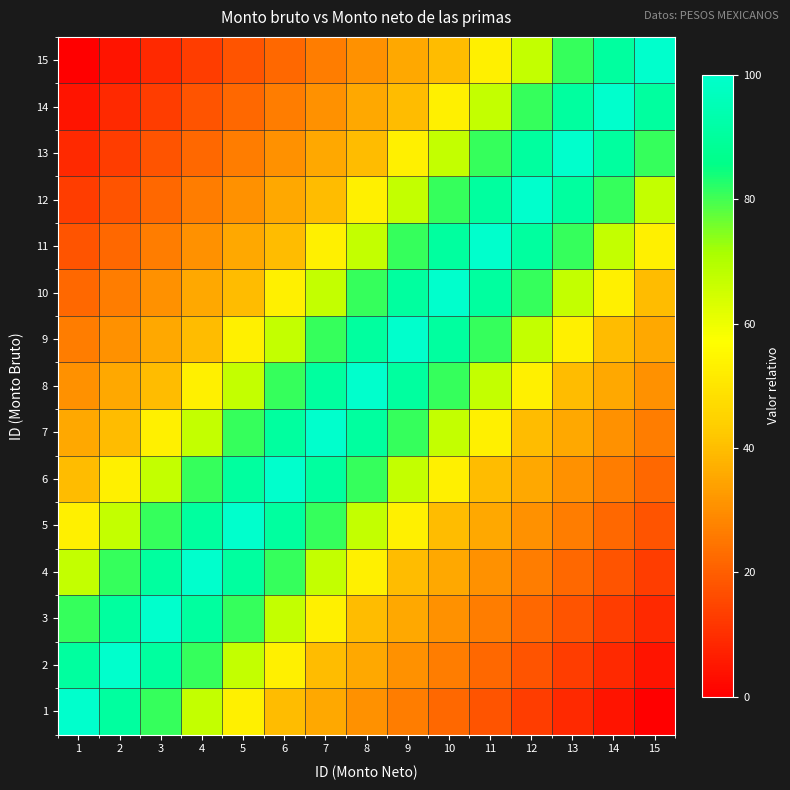

Reading right to left, list all the values displayed in this chart.

1: 15=0.0	14=4.4	13=8.8	12=13.2	11=17.6	10=22.0	9=26.4	8=30.8	7=35.2	6=39.6	5=52.9	4=67.1	3=81.0	2=90.5	1=100.0
2: 15=4.4	14=8.8	13=13.2	12=17.6	11=22.0	10=26.4	9=30.8	8=35.2	7=39.6	6=52.9	5=67.1	4=81.0	3=90.5	2=100.0	1=90.5
3: 15=8.8	14=13.2	13=17.6	12=22.0	11=26.4	10=30.8	9=35.2	8=39.6	7=52.9	6=67.1	5=81.0	4=90.5	3=100.0	2=90.5	1=81.0
4: 15=13.2	14=17.6	13=22.0	12=26.4	11=30.8	10=35.2	9=39.6	8=52.9	7=67.1	6=81.0	5=90.5	4=100.0	3=90.5	2=81.0	1=67.1
5: 15=17.6	14=22.0	13=26.4	12=30.8	11=35.2	10=39.6	9=52.9	8=67.1	7=81.0	6=90.5	5=100.0	4=90.5	3=81.0	2=67.1	1=52.9
6: 15=22.0	14=26.4	13=30.8	12=35.2	11=39.6	10=52.9	9=67.1	8=81.0	7=90.5	6=100.0	5=90.5	4=81.0	3=67.1	2=52.9	1=39.6
7: 15=26.4	14=30.8	13=35.2	12=39.6	11=52.9	10=67.1	9=81.0	8=90.5	7=100.0	6=90.5	5=81.0	4=67.1	3=52.9	2=39.6	1=35.2
8: 15=30.8	14=35.2	13=39.6	12=52.9	11=67.1	10=81.0	9=90.5	8=100.0	7=90.5	6=81.0	5=67.1	4=52.9	3=39.6	2=35.2	1=30.8
9: 15=35.2	14=39.6	13=52.9	12=67.1	11=81.0	10=90.5	9=100.0	8=90.5	7=81.0	6=67.1	5=52.9	4=39.6	3=35.2	2=30.8	1=26.4
10: 15=39.6	14=52.9	13=67.1	12=81.0	11=90.5	10=100.0	9=90.5	8=81.0	7=67.1	6=52.9	5=39.6	4=35.2	3=30.8	2=26.4	1=22.0
11: 15=52.9	14=67.1	13=81.0	12=90.5	11=100.0	10=90.5	9=81.0	8=67.1	7=52.9	6=39.6	5=35.2	4=30.8	3=26.4	2=22.0	1=17.6
12: 15=67.1	14=81.0	13=90.5	12=100.0	11=90.5	10=81.0	9=67.1	8=52.9	7=39.6	6=35.2	5=30.8	4=26.4	3=22.0	2=17.6	1=13.2
13: 15=81.0	14=90.5	13=100.0	12=90.5	11=81.0	10=67.1	9=52.9	8=39.6	7=35.2	6=30.8	5=26.4	4=22.0	3=17.6	2=13.2	1=8.8
14: 15=90.5	14=100.0	13=90.5	12=81.0	11=67.1	10=52.9	9=39.6	8=35.2	7=30.8	6=26.4	5=22.0	4=17.6	3=13.2	2=8.8	1=4.4
15: 15=100.0	14=90.5	13=81.0	12=67.1	11=52.9	10=39.6	9=35.2	8=30.8	7=26.4	6=22.0	5=17.6	4=13.2	3=8.8	2=4.4	1=0.0